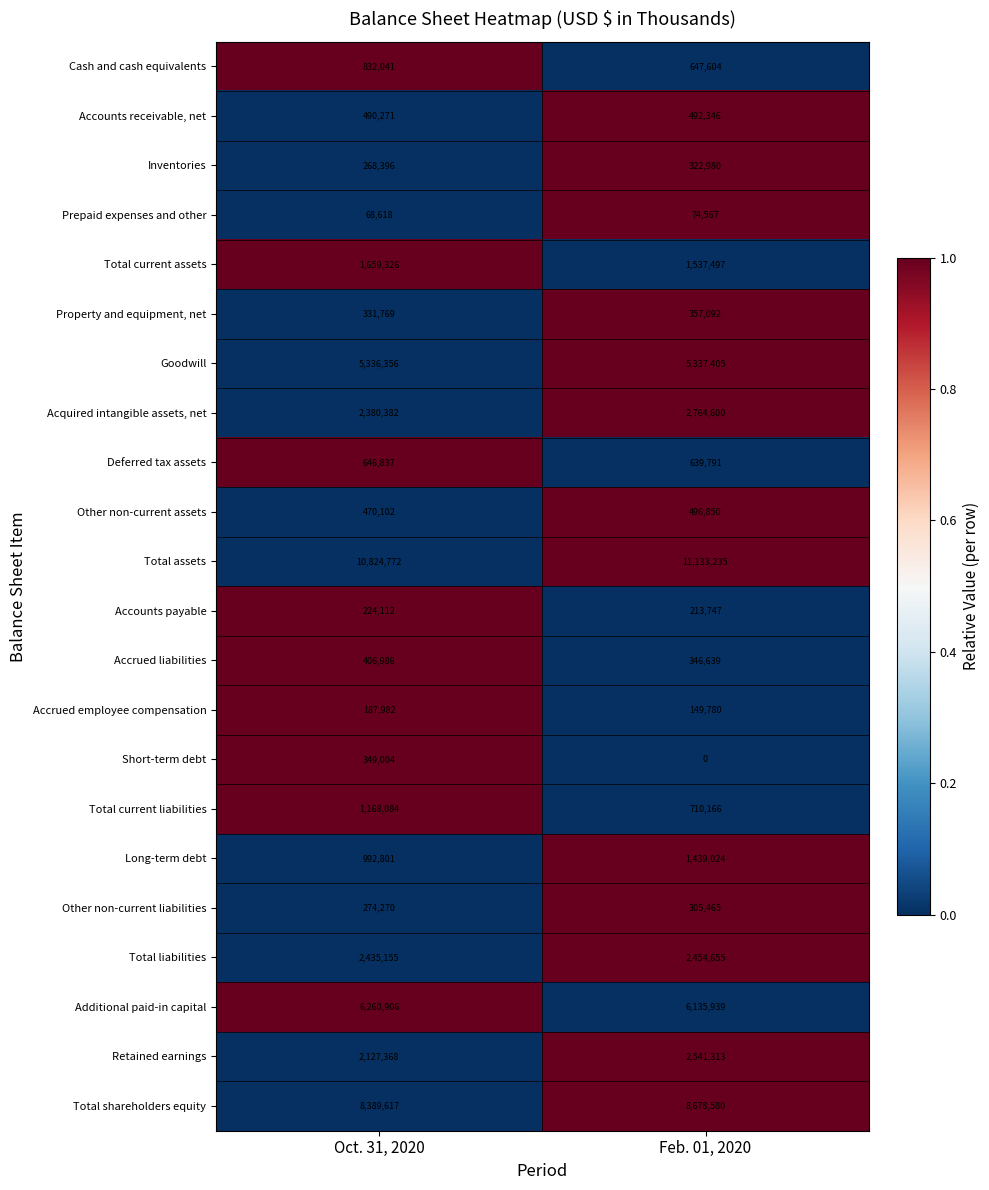

What is the highest value of the Property and equipment, net series?

357092